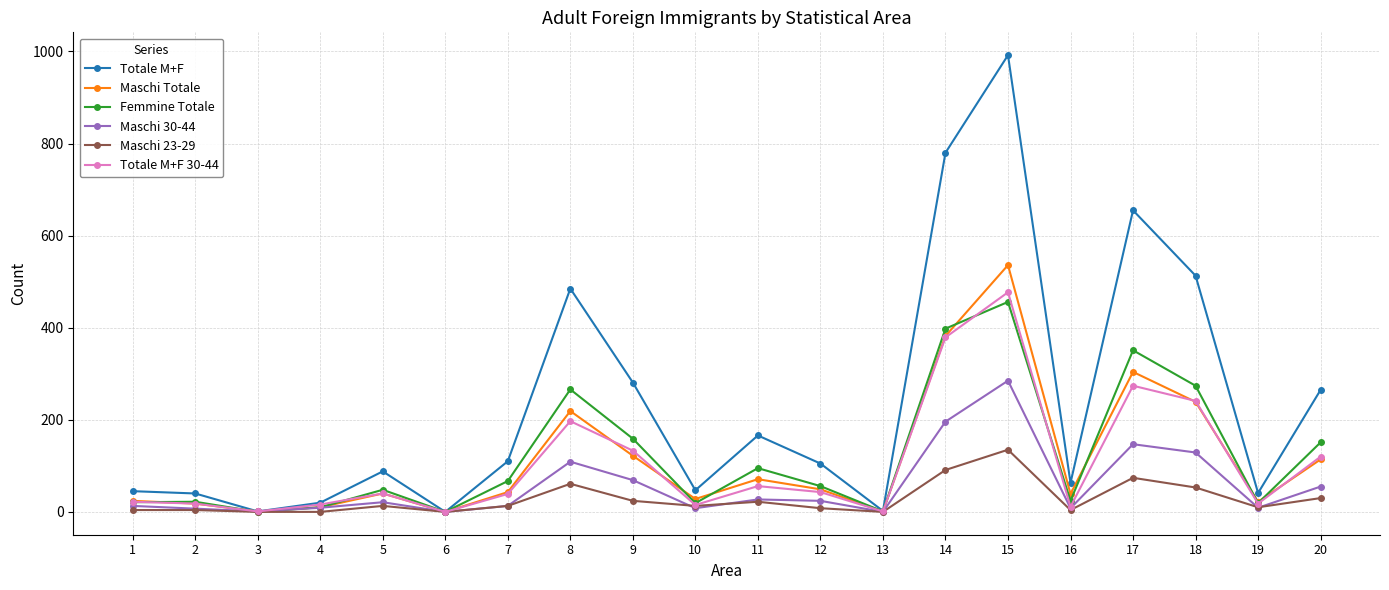

What is the total value across all series at 2?

109